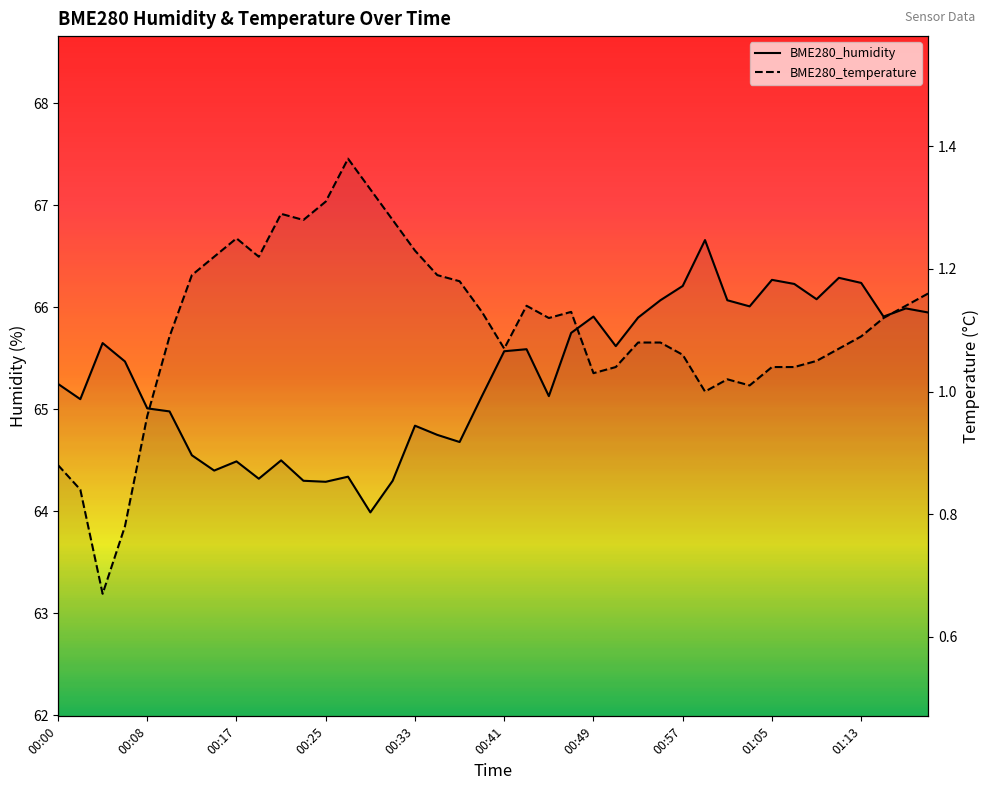

What are all the series names shown in the legend?

BME280_humidity, BME280_temperature